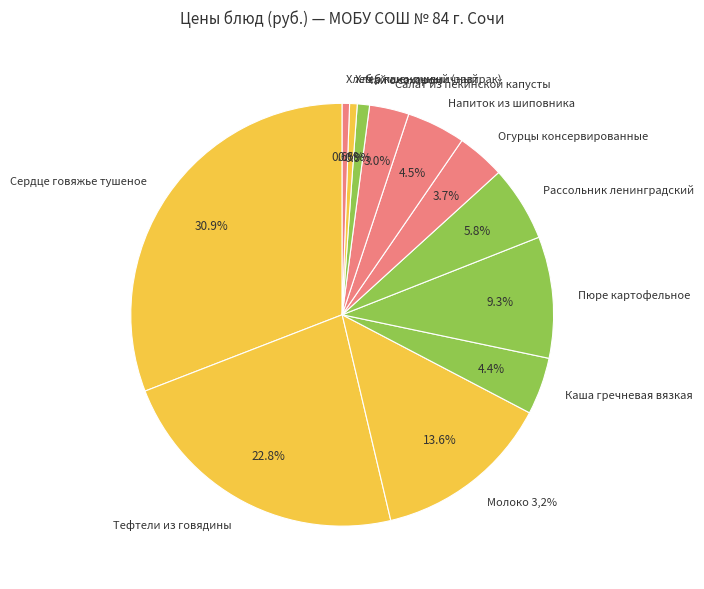

To the nearest percent, what percentage of the pie is Пюре картофельное?

9%